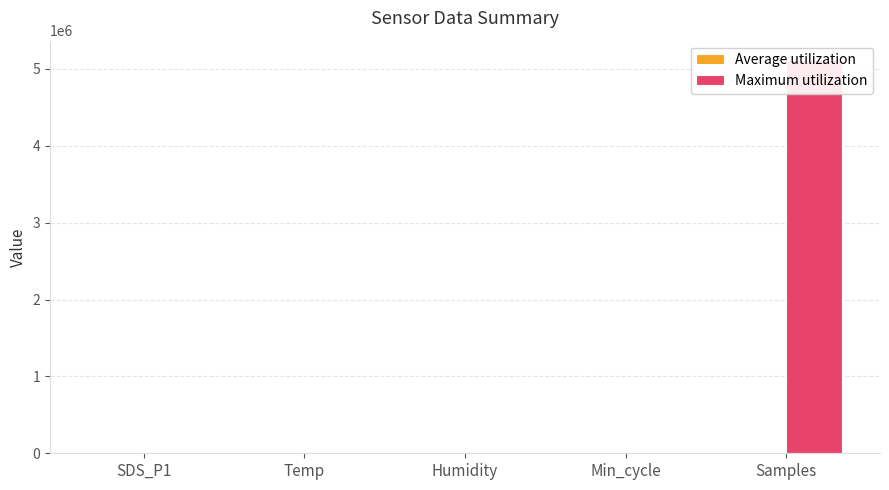

Is the value of Maximum utilization at Samples greater than the value of Average utilization at Min_cycle?

Yes